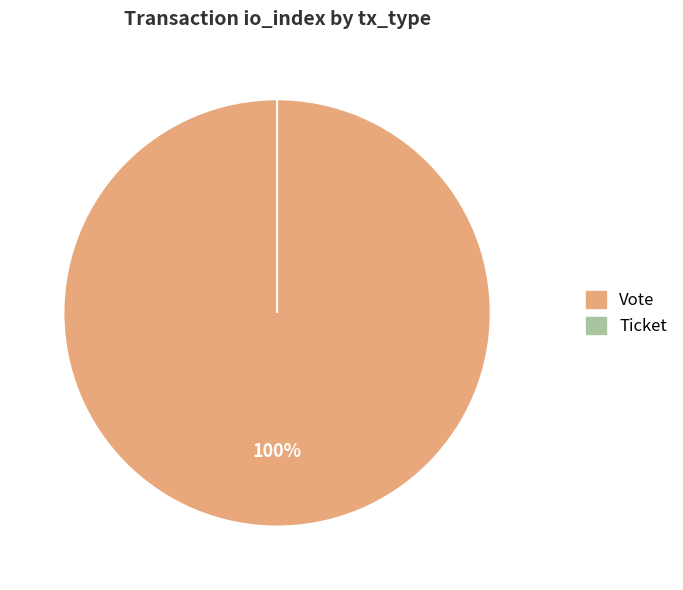

To the nearest percent, what is the combined percentage of Vote and Ticket?

100%